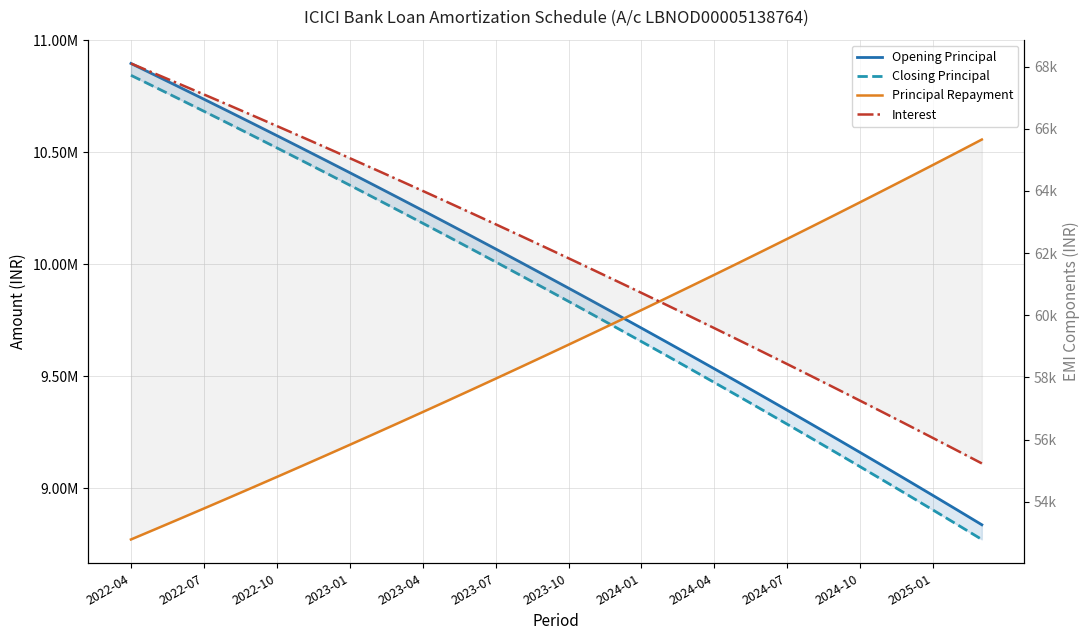

At how many categories does at least one series exceed 1454862?

36